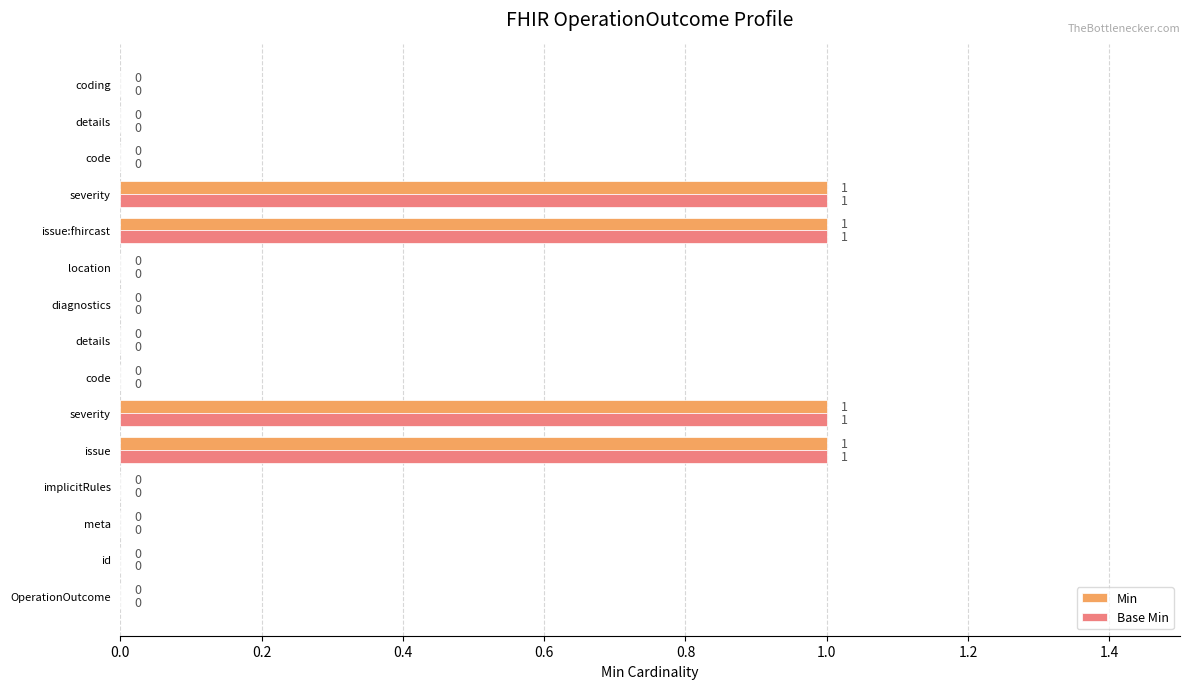

What are all the series names shown in the legend?

Min, Base Min